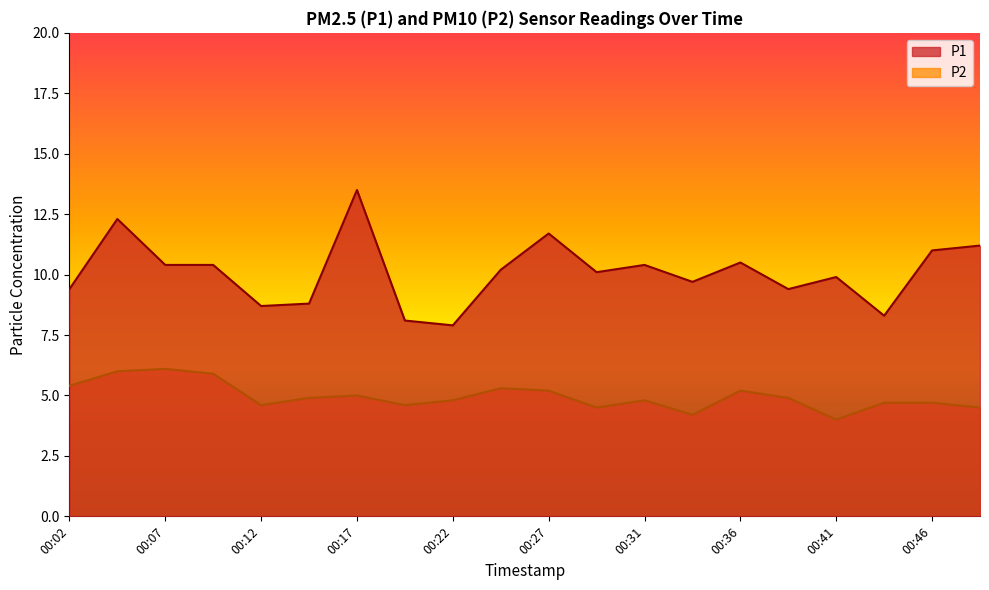

Is it true that P1 equals 15.8 at 00:31?

False